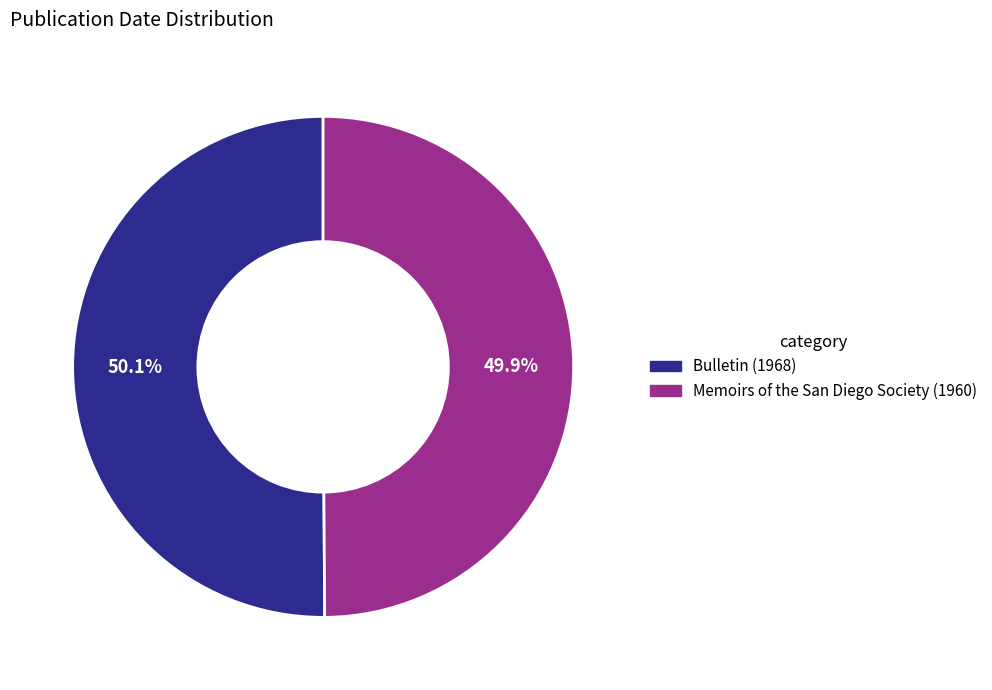

How many slices are in this pie chart?

2